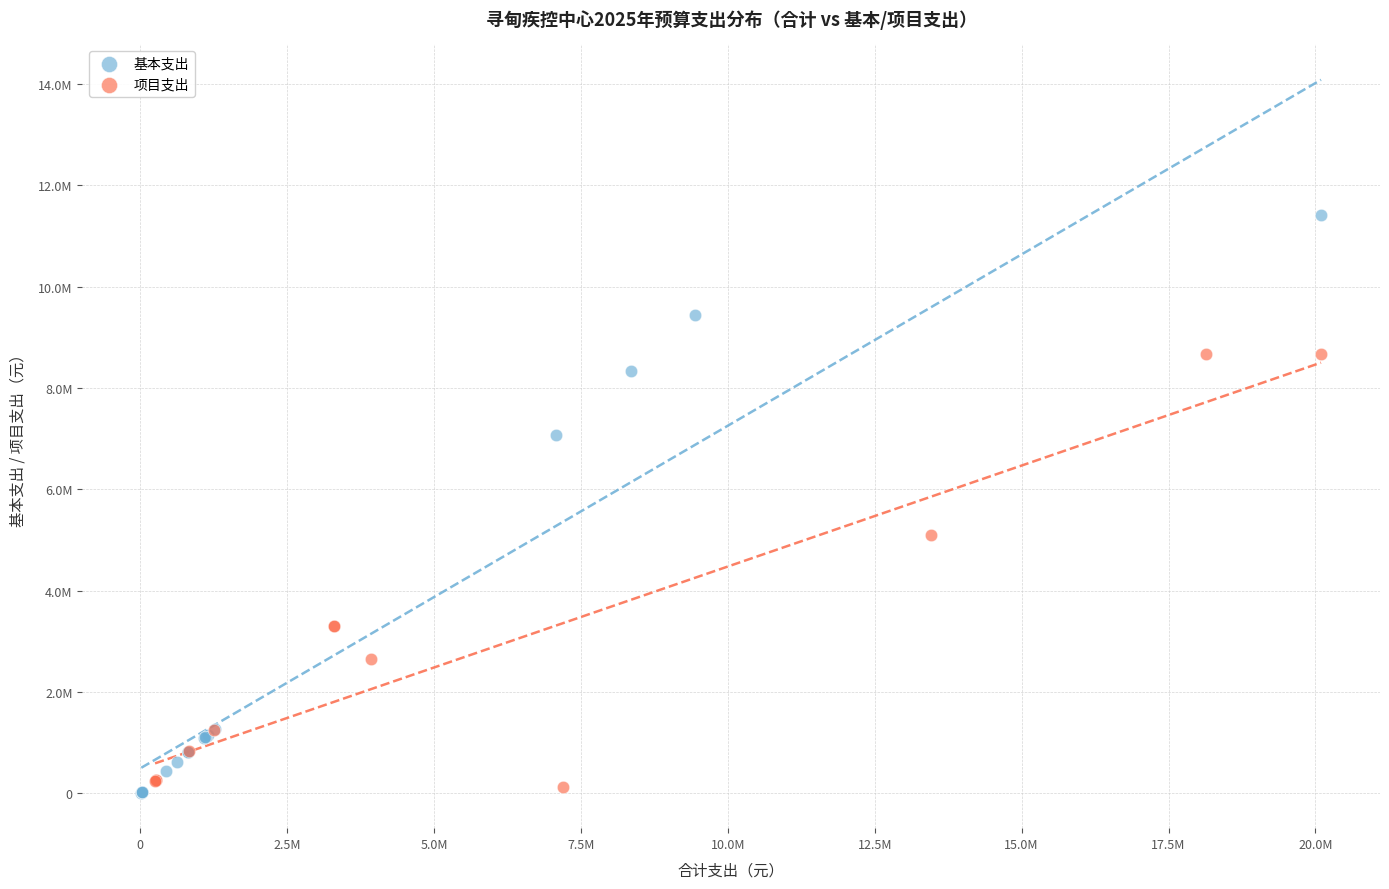

What are all the series names shown in the legend?

基本支出, 项目支出